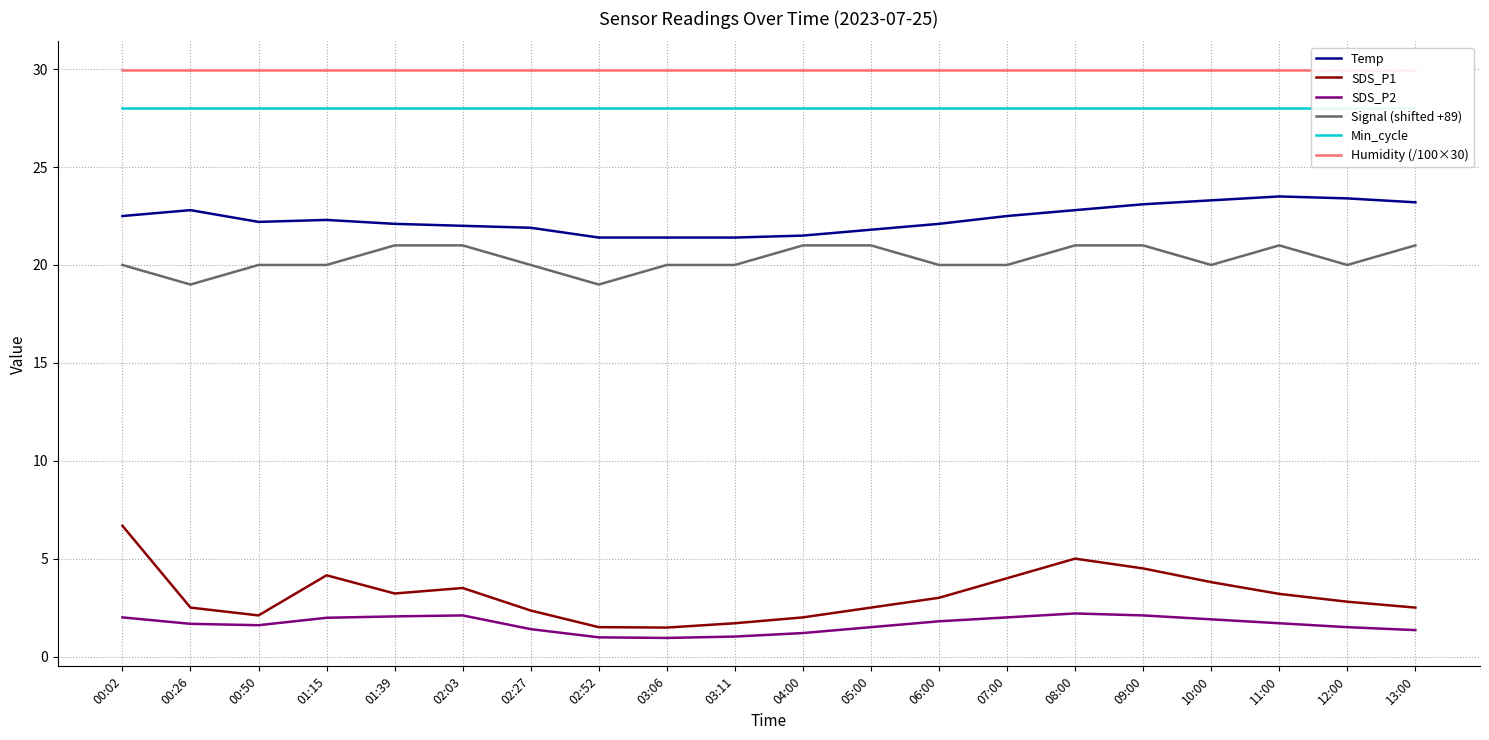

Does the chart display data point markers on the line(s)?

No